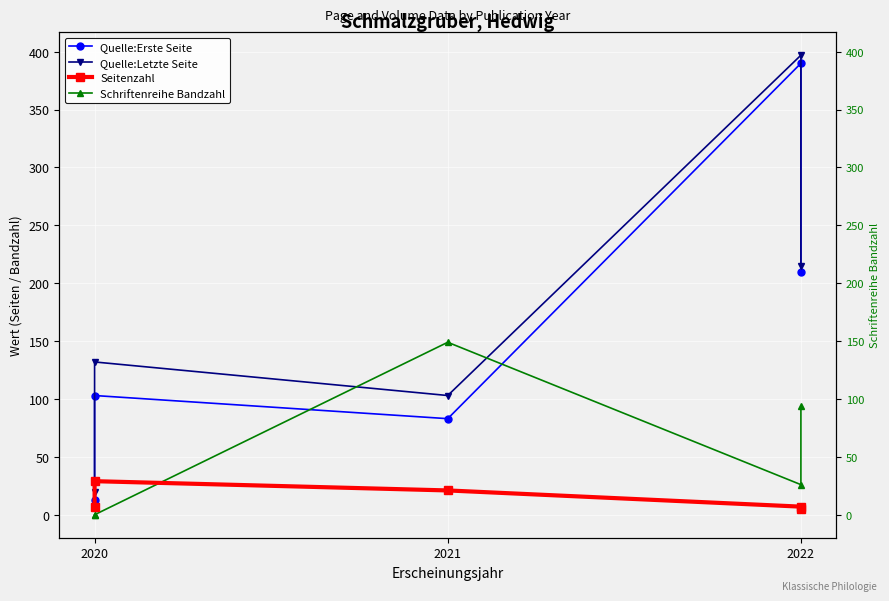

Reading left to right, transcribe all the data shown in this chart.

Quelle:Erste Seite: 13	103	83	390	210
Quelle:Letzte Seite: 20	132	103	397	215
Seitenzahl: 7	29	21	7	5
Schriftenreihe Bandzahl: 0	0	149	26	94